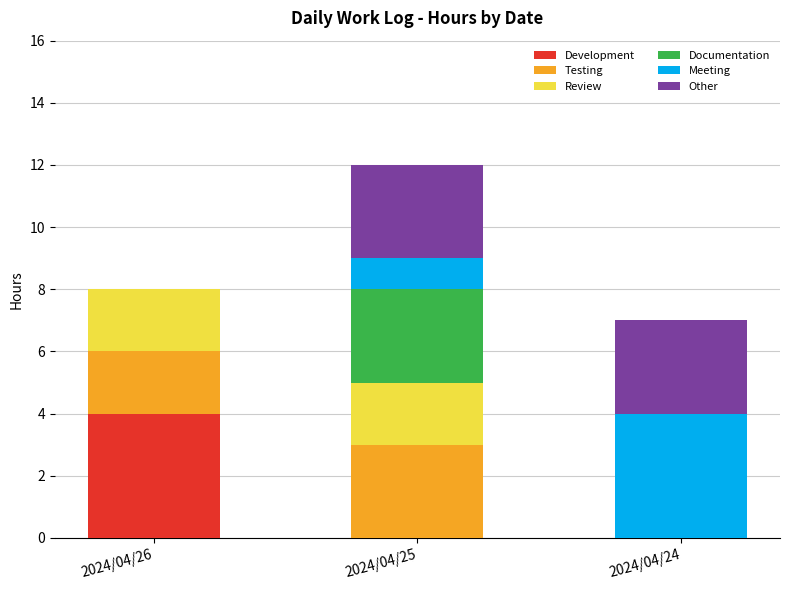

Is it true that Development equals 4 at 2024/04/26?

True